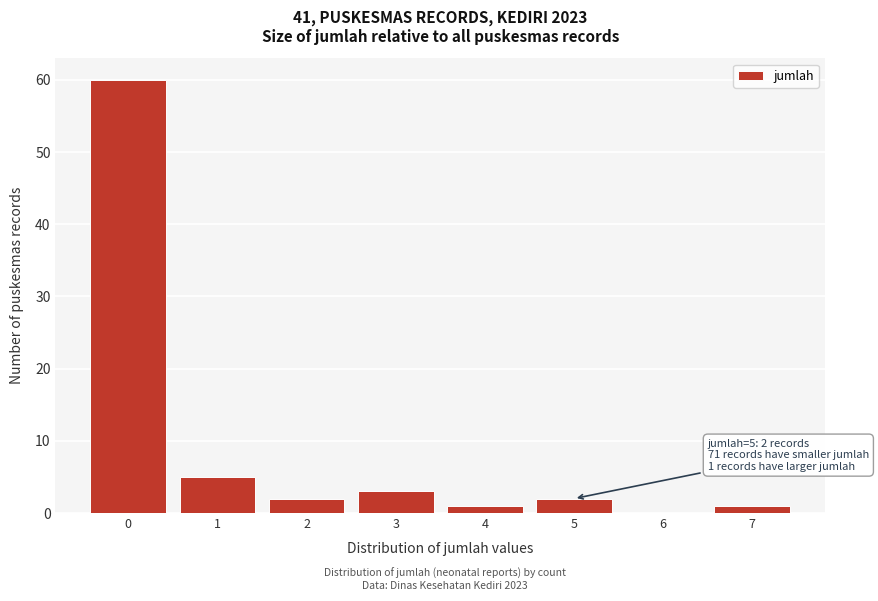

Reading right to left, list all the values displayed in this chart.

7=1	6=0	5=2	4=1	3=3	2=2	1=5	0=60